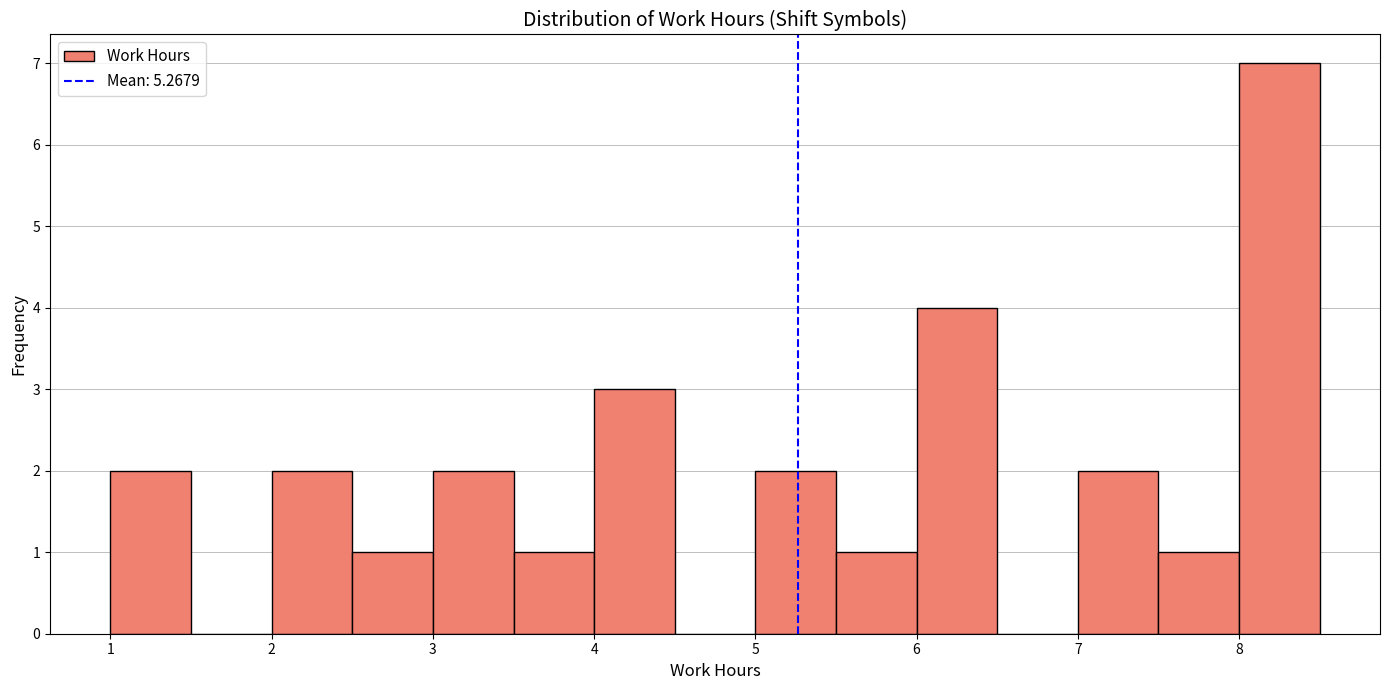

Reading left to right, list every bar in this chart as the range it spans on the x-axis followed by its height. The values are not printed on the chart, so give them approximately, as read against the axis.

1.0 to 1.5: 2
1.5 to 2.0: 0
2.0 to 2.5: 2
2.5 to 3.0: 1
3.0 to 3.5: 2
3.5 to 4.0: 1
4.0 to 4.5: 3
4.5 to 5.0: 0
5.0 to 5.5: 2
5.5 to 6.0: 1
6.0 to 6.5: 4
6.5 to 7.0: 0
7.0 to 7.5: 2
7.5 to 8.0: 1
8.0 to 8.5: 7